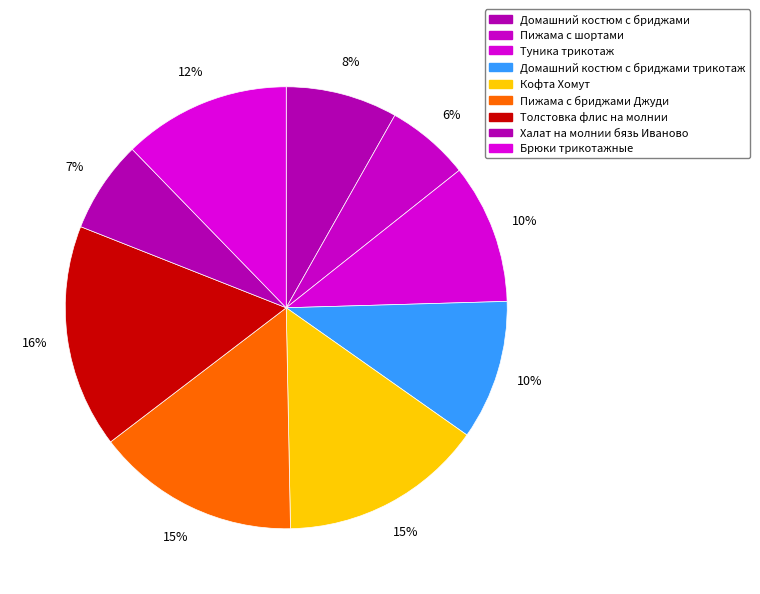

To the nearest percent, what is the difference between the largest and smallest slice percentages?

10%